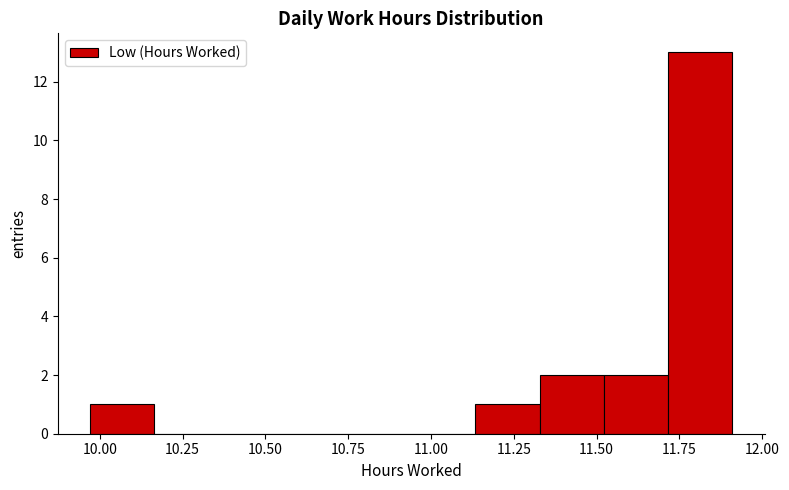

Read against the x-axis, roughly where is the centre of the tallest bar?

11.80